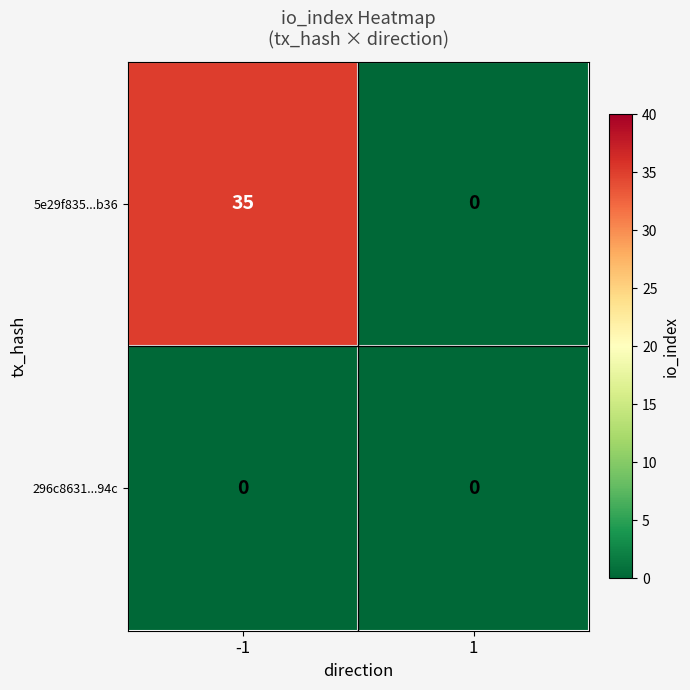

Between -1 and 1, which series saw the biggest shift?

5e29f835...b36